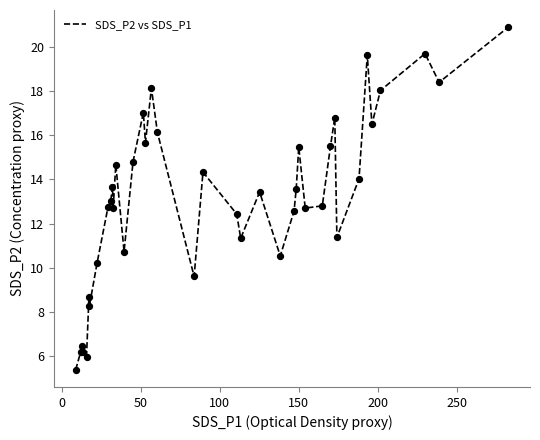

What is the difference between the maximum and minimum values?

15.5